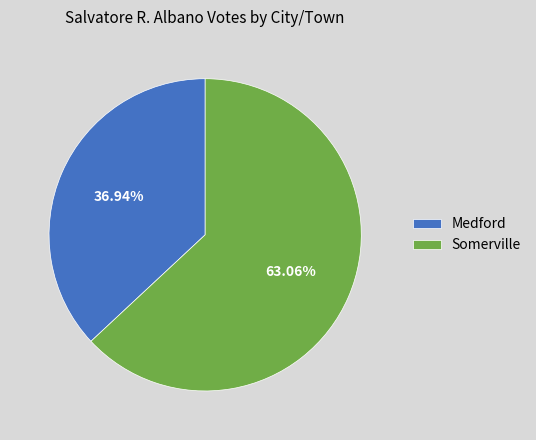

To the nearest percent, what portion does Somerville represent?

63%